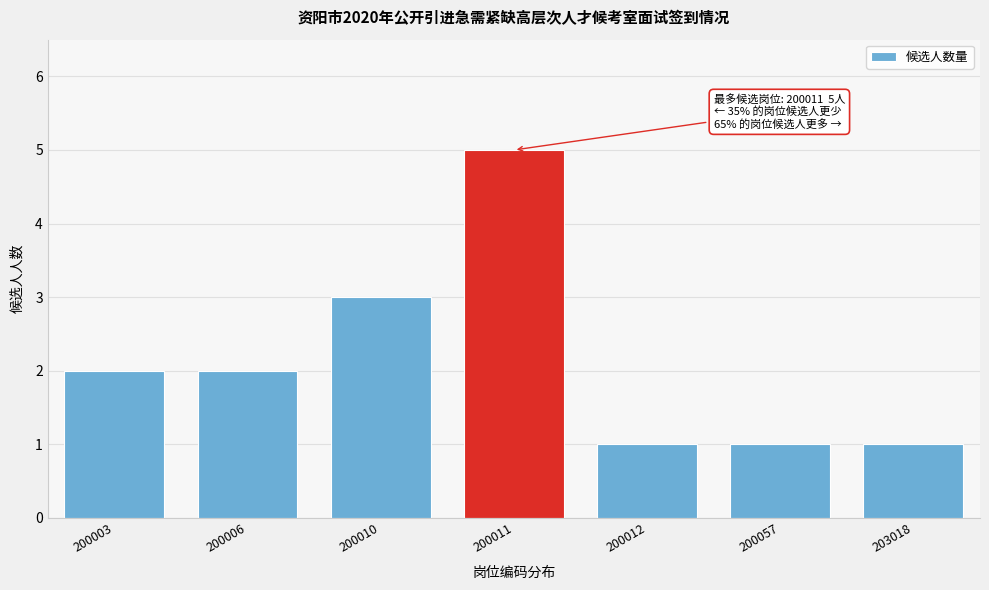

Reading left to right, transcribe all the data shown in this chart.

200003=2	200006=2	200010=3	200011=5	200012=1	200057=1	203018=1